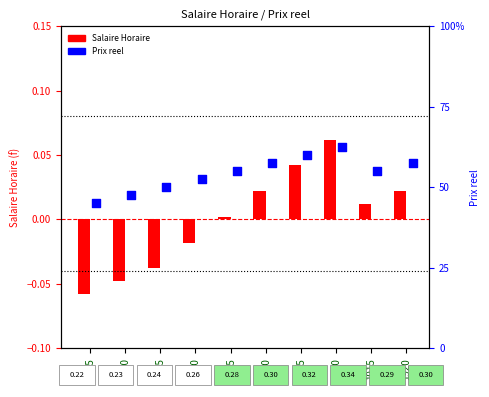

At how many categories does at least one series exceed 0?

10